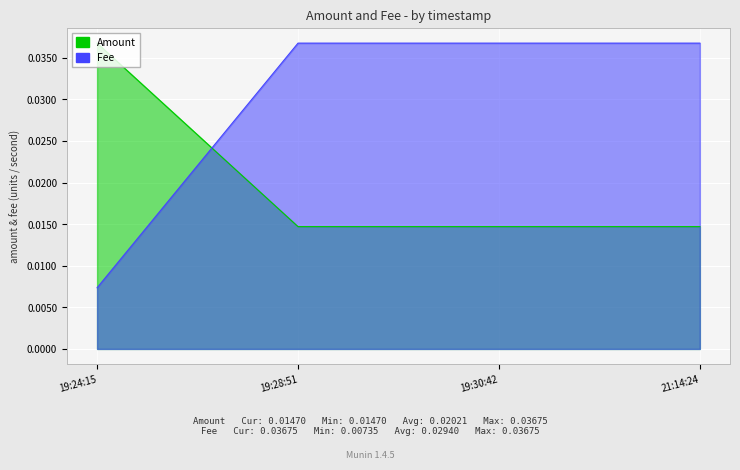

True or false: Amount has more than 2 interior local peaks.

False